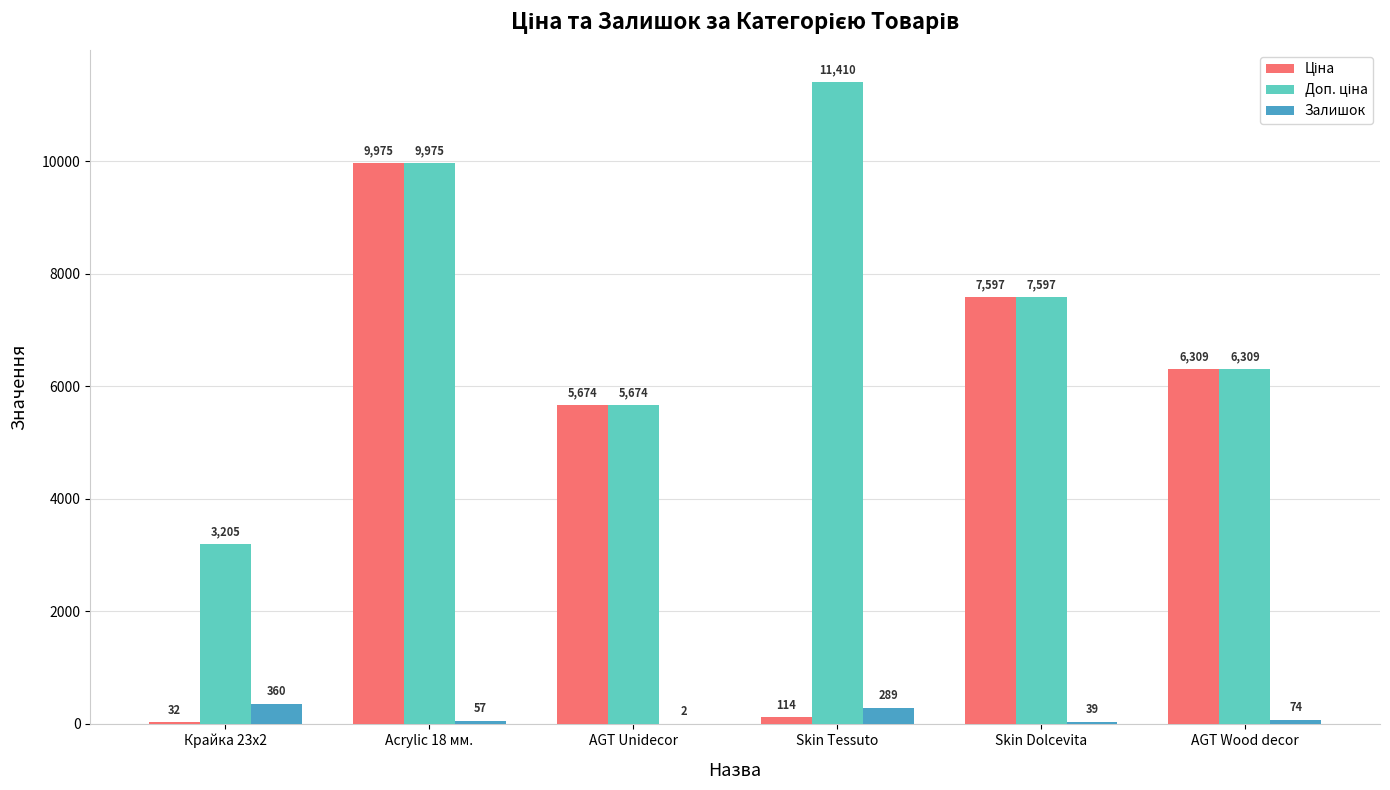

What value does the Залишок series have at AGT Unidecor?

2.0